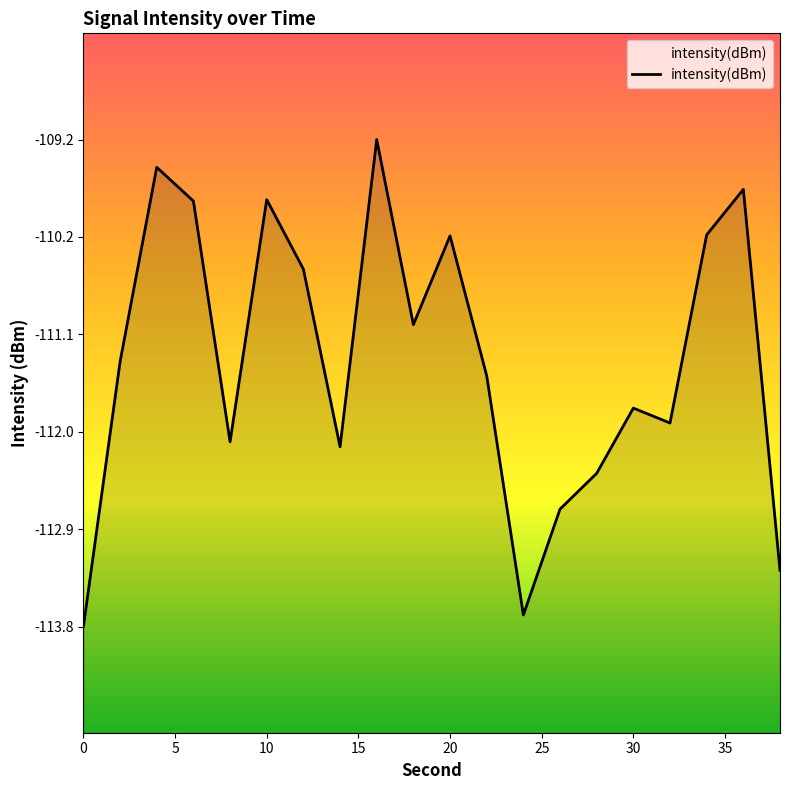

Reading left to right, list all the values displayed in this chart.

0=-113.8	2=-111.3	4=-109.5	6=-109.8	8=-112.1	10=-109.8	12=-110.5	14=-112.1	16=-109.2	18=-111.0	20=-110.2	22=-111.5	24=-113.7	26=-112.7	28=-112.4	30=-111.8	32=-111.9	34=-110.1	36=-109.7	38=-113.3